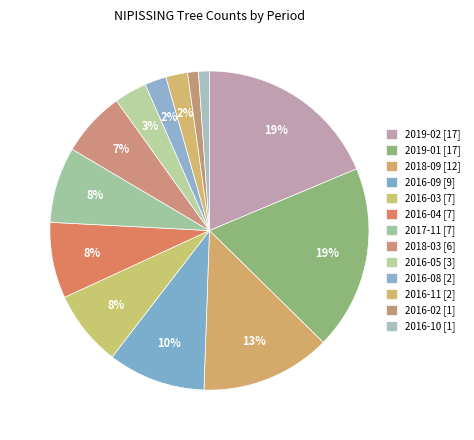

How many segments does this pie chart have?

13